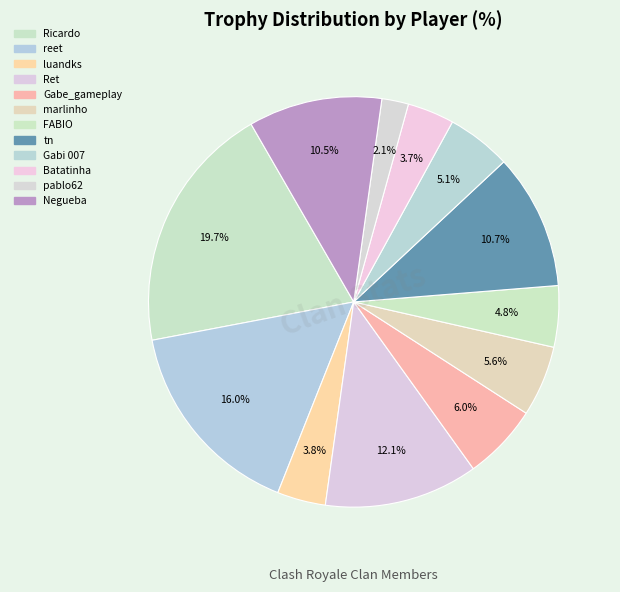

How many slices are in this pie chart?

12